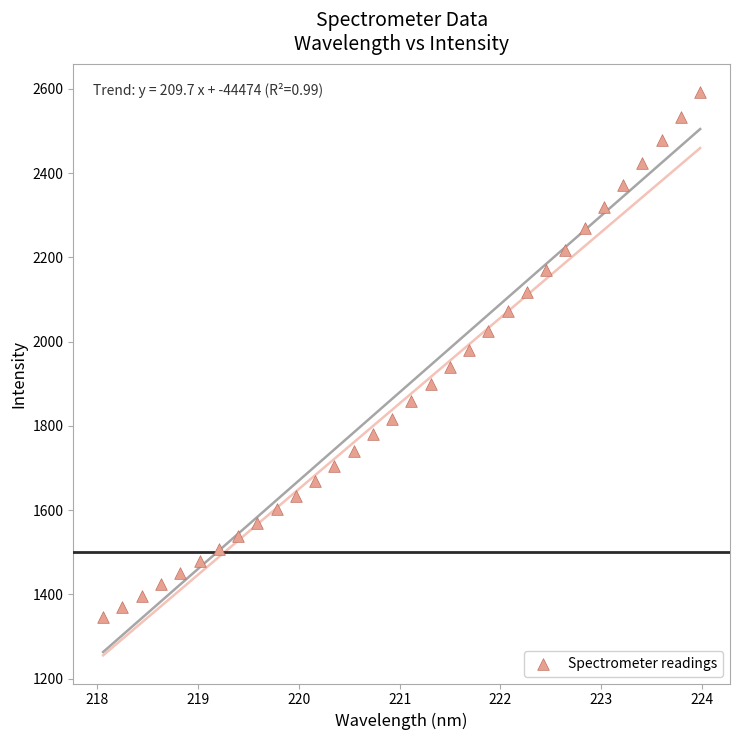

What is the range of Y values (max minus min)?

1246.0